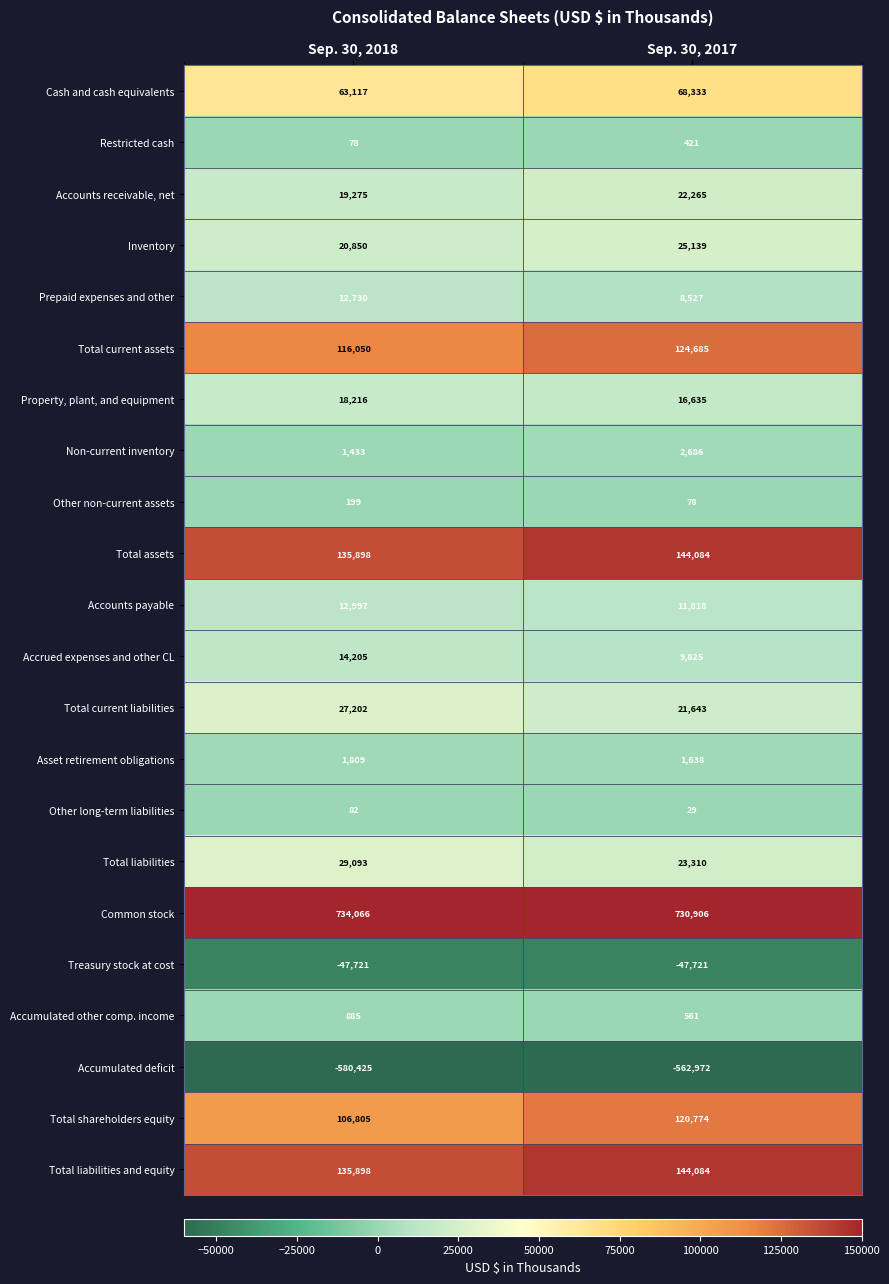

What is the minimum value shown in the chart?

-580425